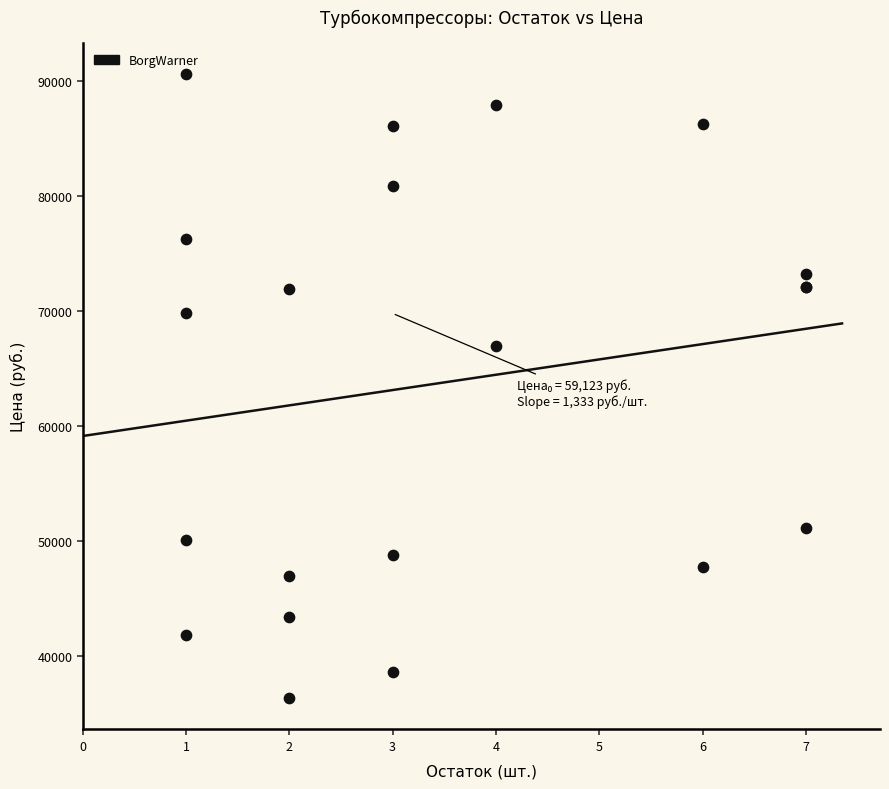

What Y value in the scatter plot is closest to 63470?

66990